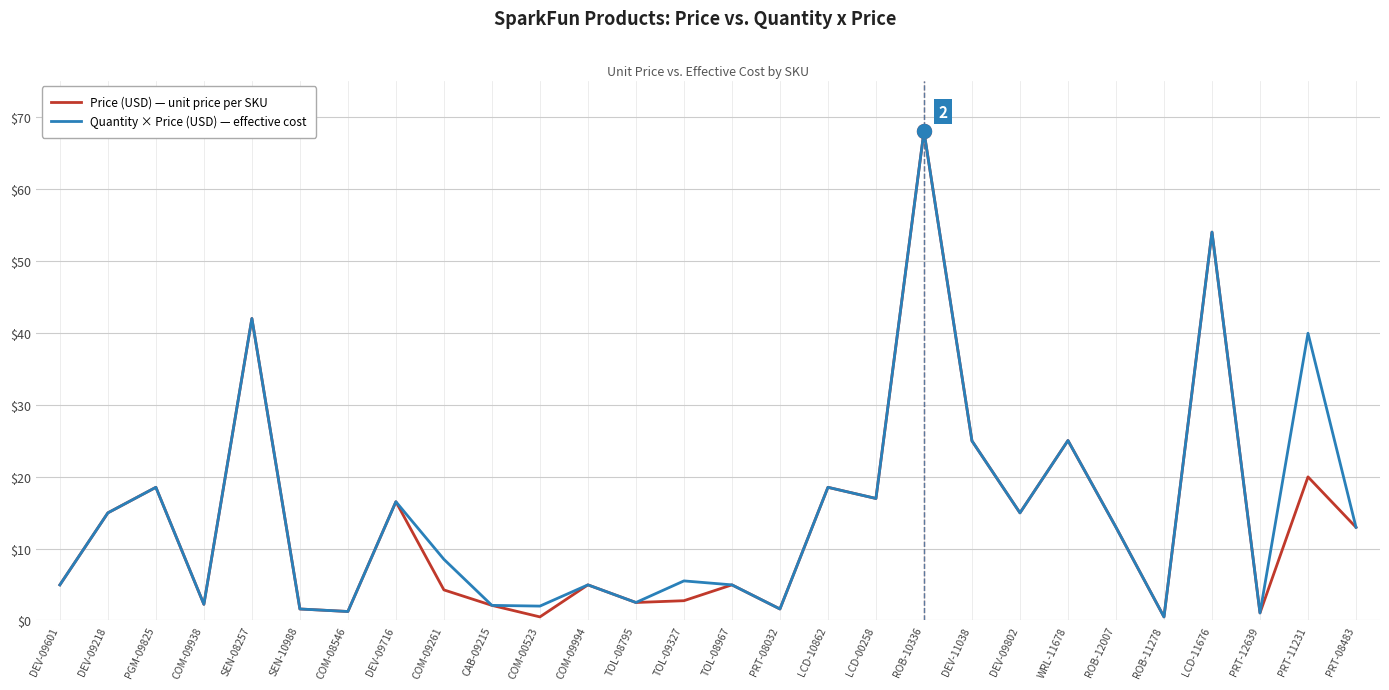

What are all the series names shown in the legend?

Price (USD) — unit price per SKU, Quantity × Price (USD) — effective cost